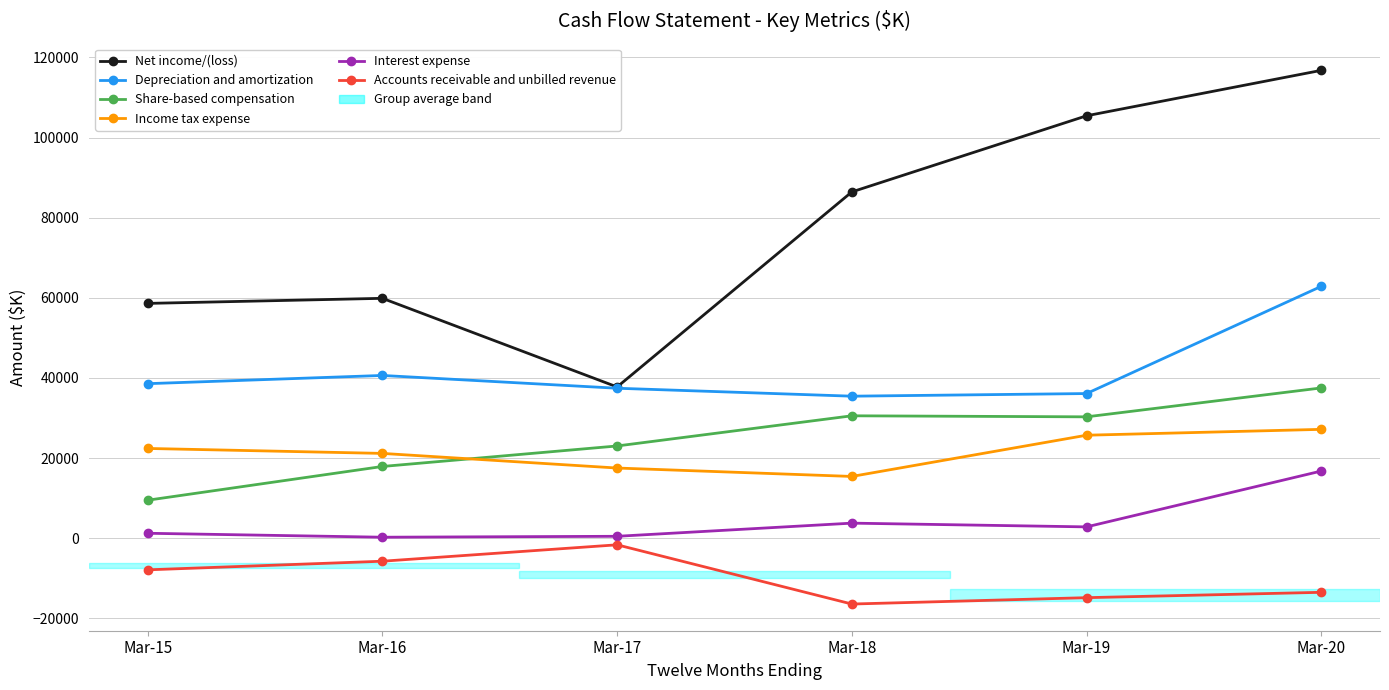

True or false: Net income/(loss) and Income tax expense intersect in this chart.

False